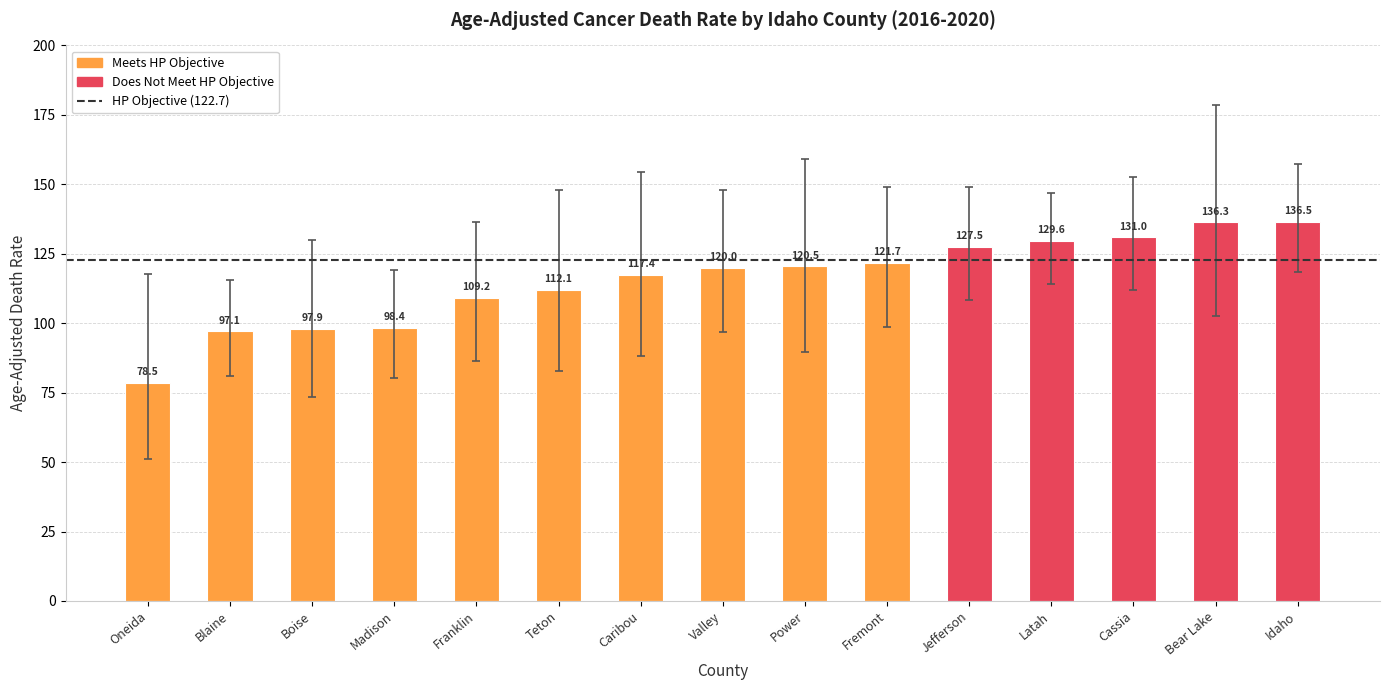

Count the number of data series in this chart.

1